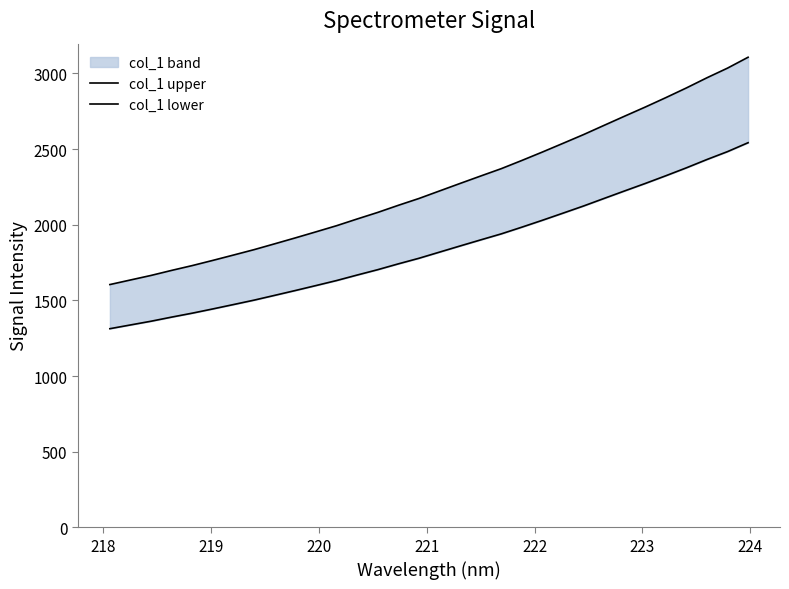

How many categories are shown in the chart?

32